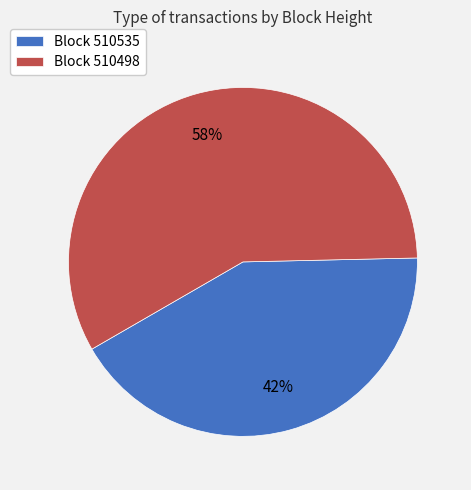

Do Block 510498 and Block 510535 together represent more than half of the pie?

Yes